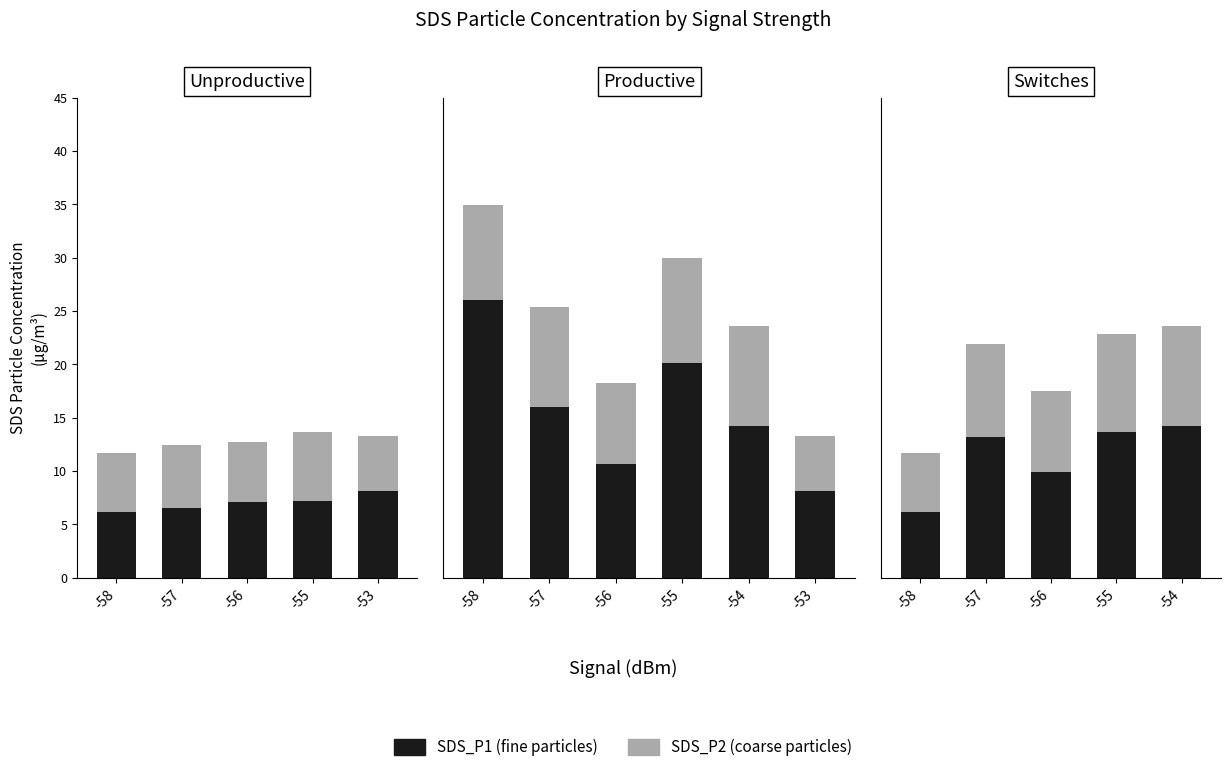

Which series changed the most between -57 and -55?

SDS_P1